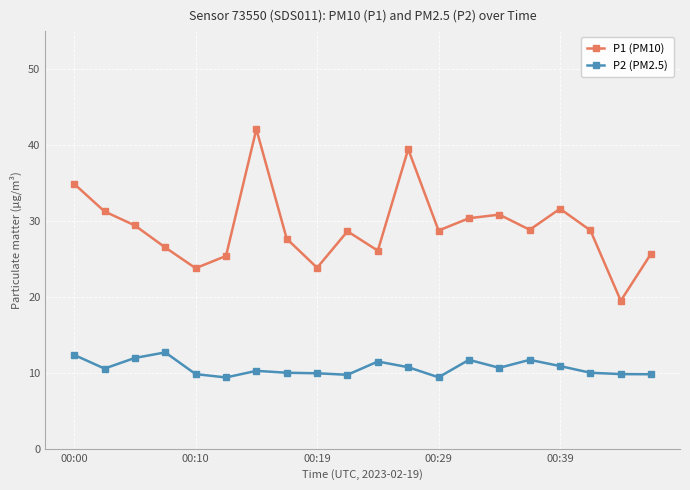

Which series has the largest total across all categories?

P1 (PM10)